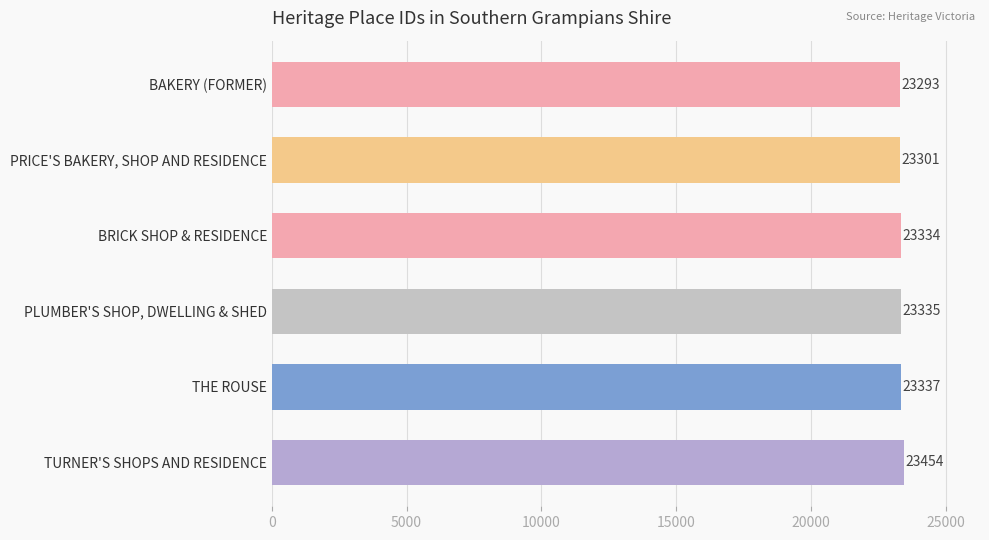

How many data points does each series have?

6